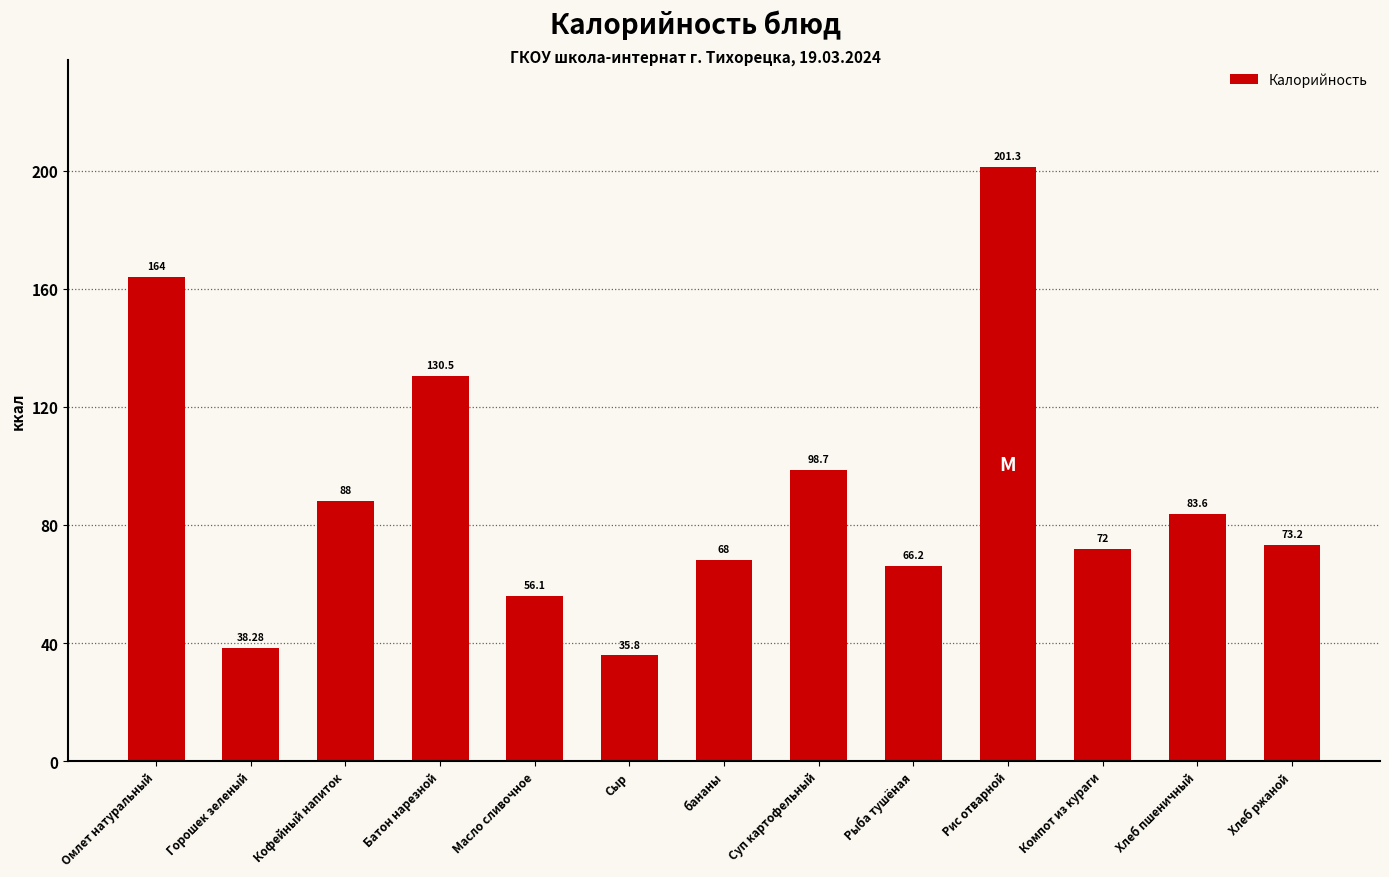

Reading left to right, what are all the values shown in this chart?

Омлет натуральный=164.0	Горошек зеленый=38.3	Кофейный напиток=88.0	Батон нарезной=130.5	Масло сливочное=56.1	Сыр=35.8	бананы=68.0	Суп картофельный=98.7	Рыба тушёная=66.2	Рис отварной=201.3	Компот из кураги=72.0	Хлеб пшеничный=83.6	Хлеб ржаной=73.2